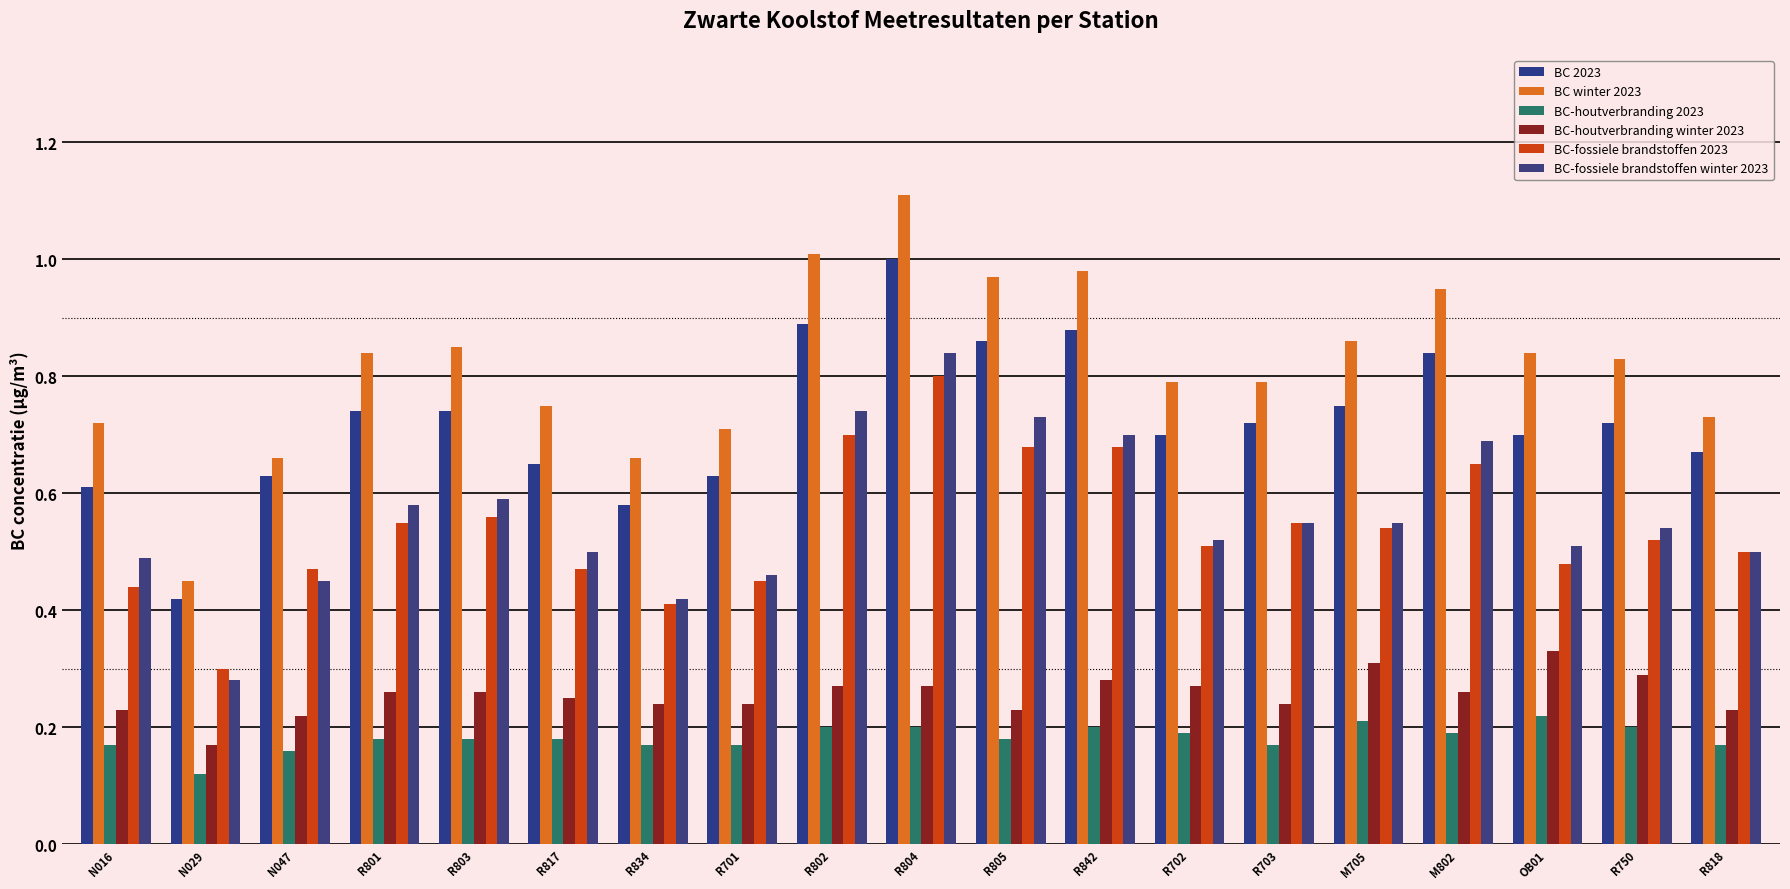

What is the maximum value shown in the chart?

1.1